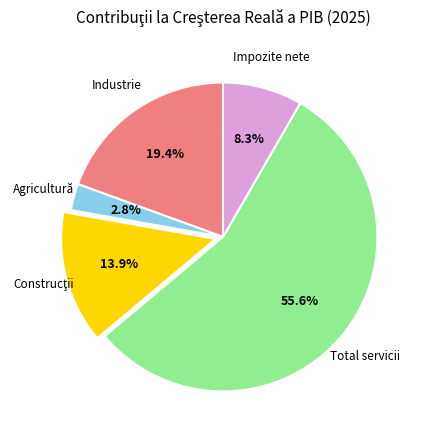

Is there any slice that represents more than half of the pie?

Yes